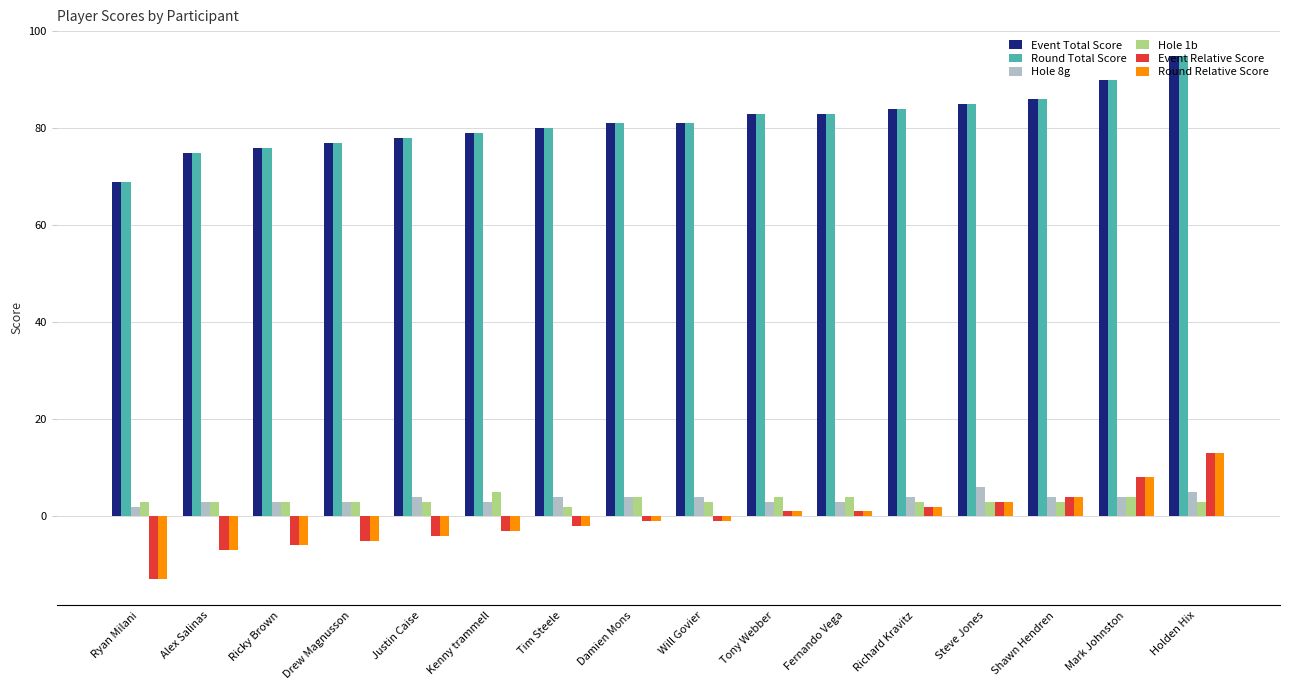

The value of Round Total Score at Fernando Vega is 83. True or false?

True